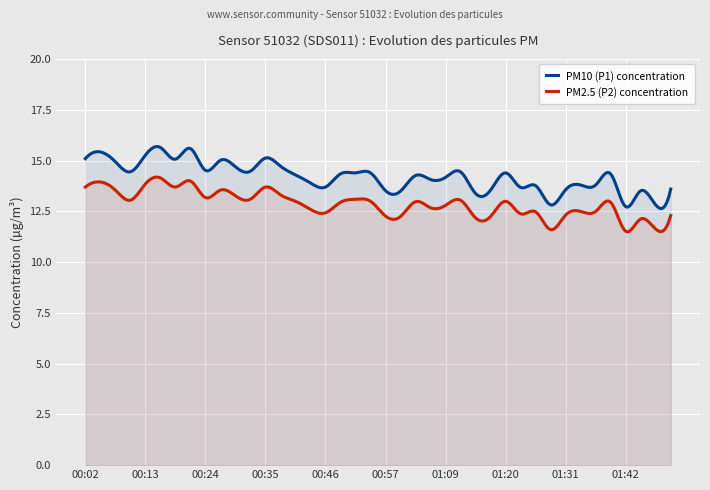

At how many categories does at least one series exceed 14?

24